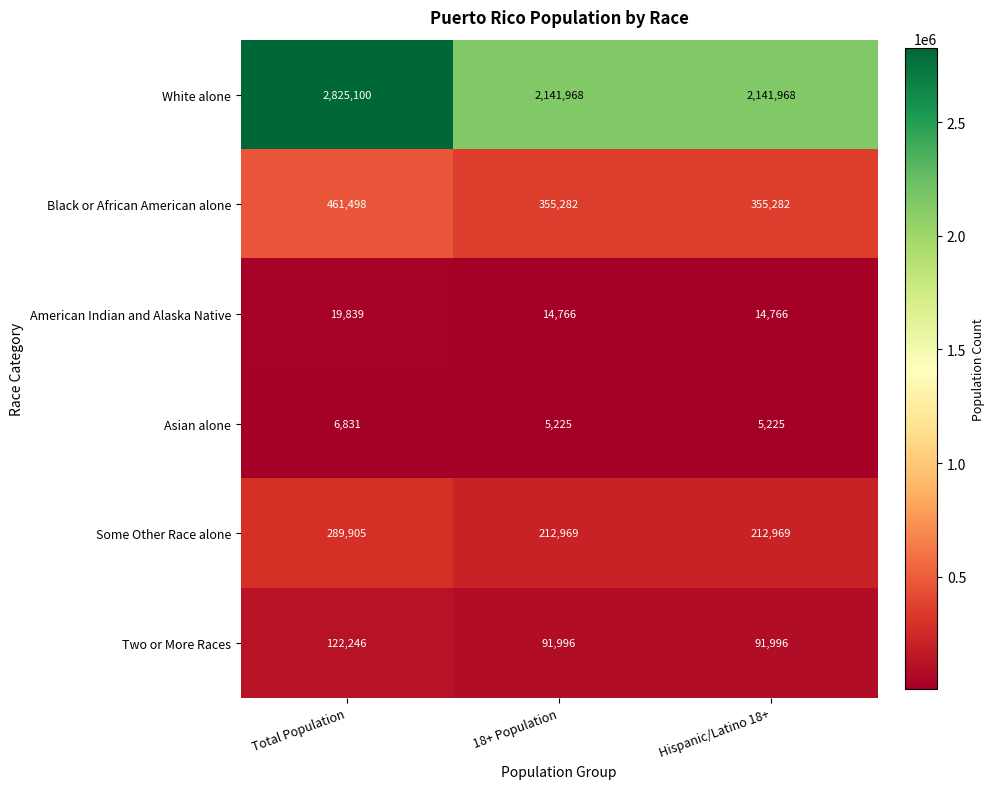

What is the approximate value of Black or African American alone at 18+ Population, to the nearest 10?

355280